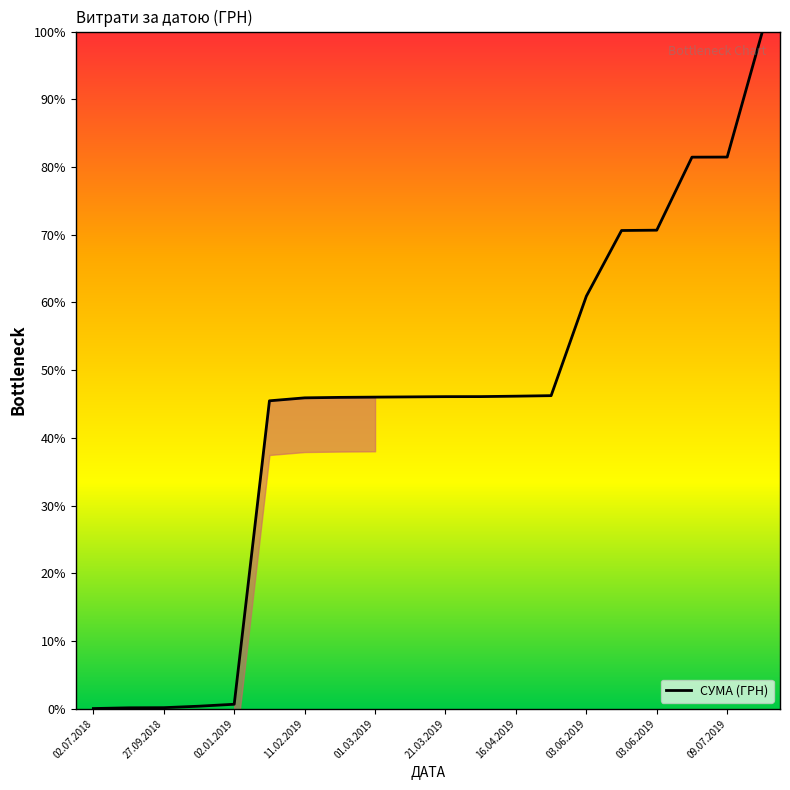

What is the label of the 11th point from the right?

09.07.2019